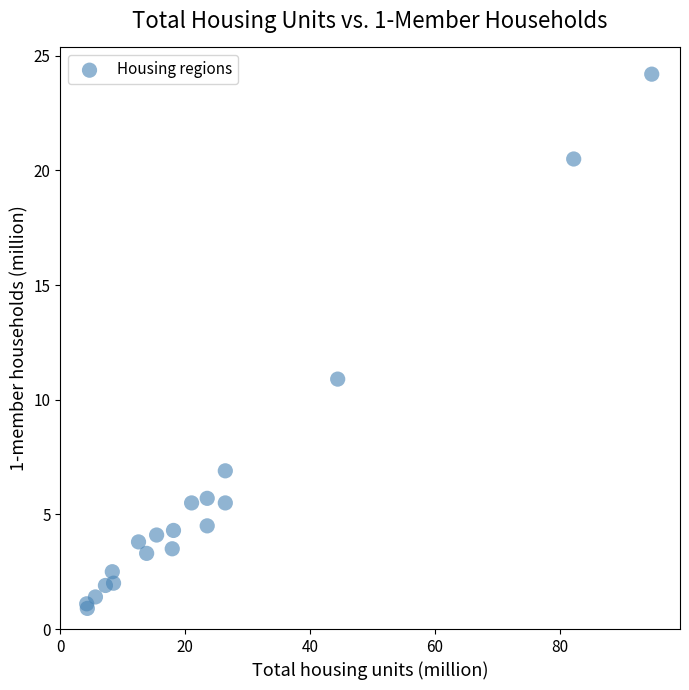

What Y value in the scatter plot is closest to 12?

10.9